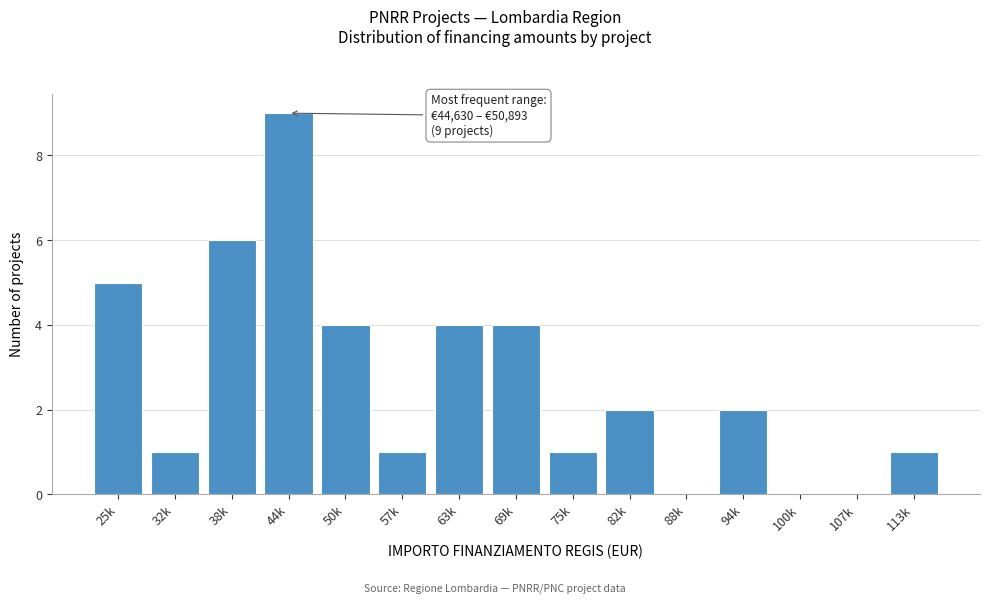

Reading left to right, list all the values displayed in this chart.

25k=5	32k=1	38k=6	44k=9	50k=4	57k=1	63k=4	69k=4	75k=1	82k=2	88k=0	94k=2	100k=0	107k=0	113k=1